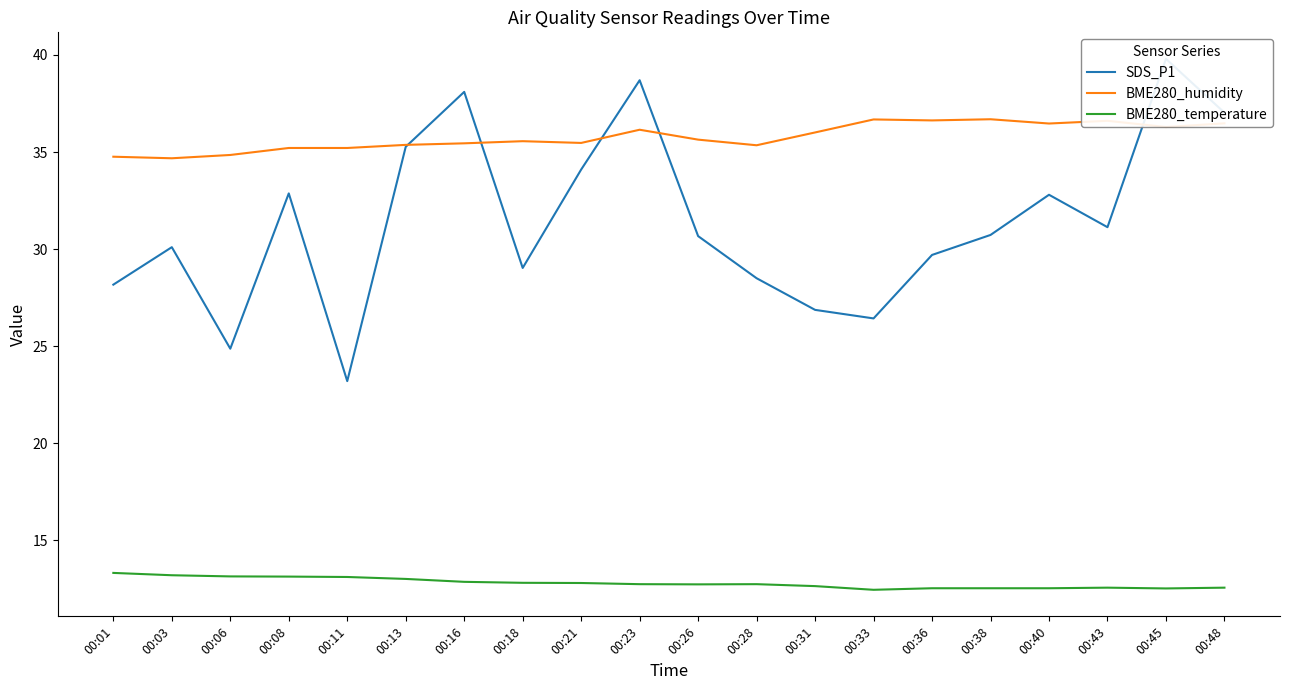

How many interior local valleys does the BME280_humidity series have?

6